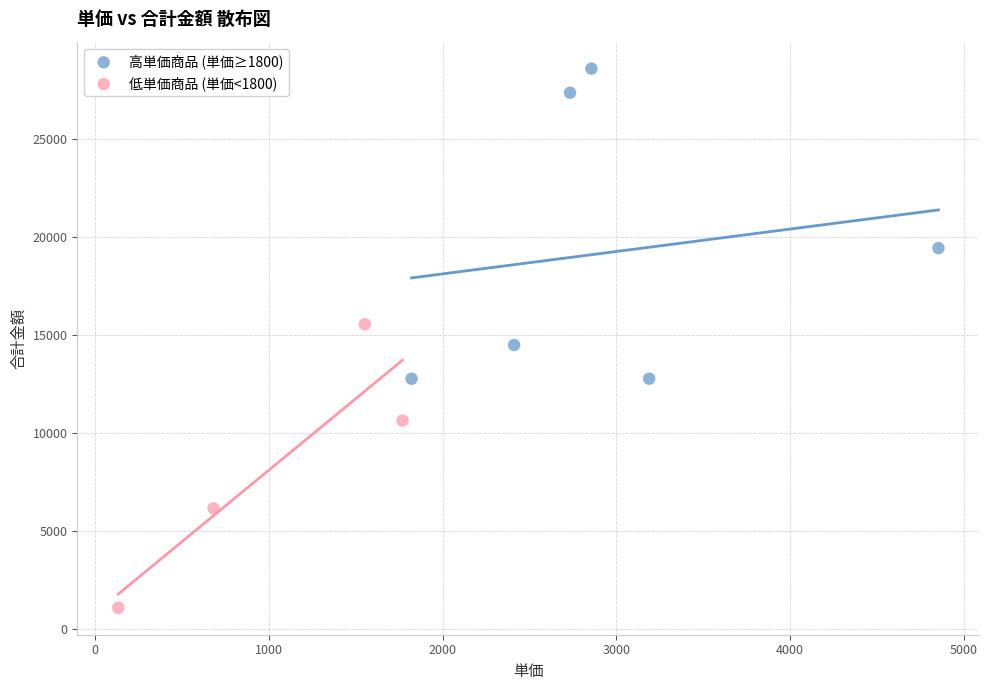

What are all the series names shown in the legend?

高単価商品 (単価≥1800), 低単価商品 (単価<1800)